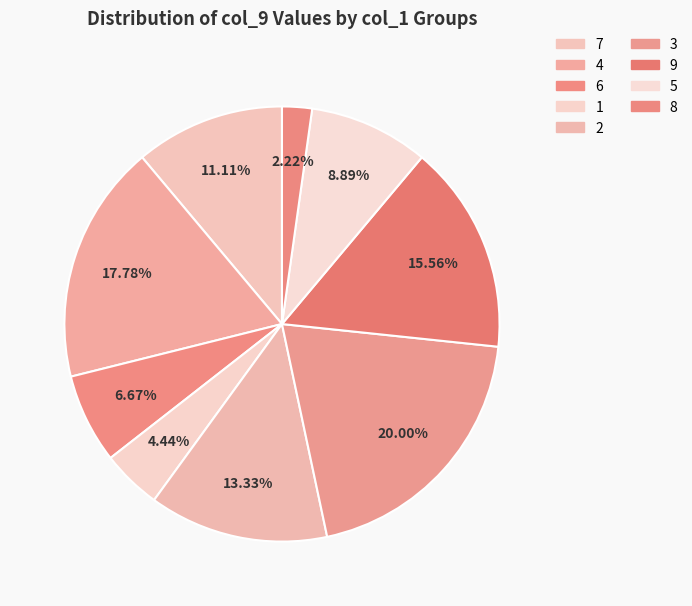

To the nearest percent, what is the difference between the 5 and 2 slice percentages?

4%